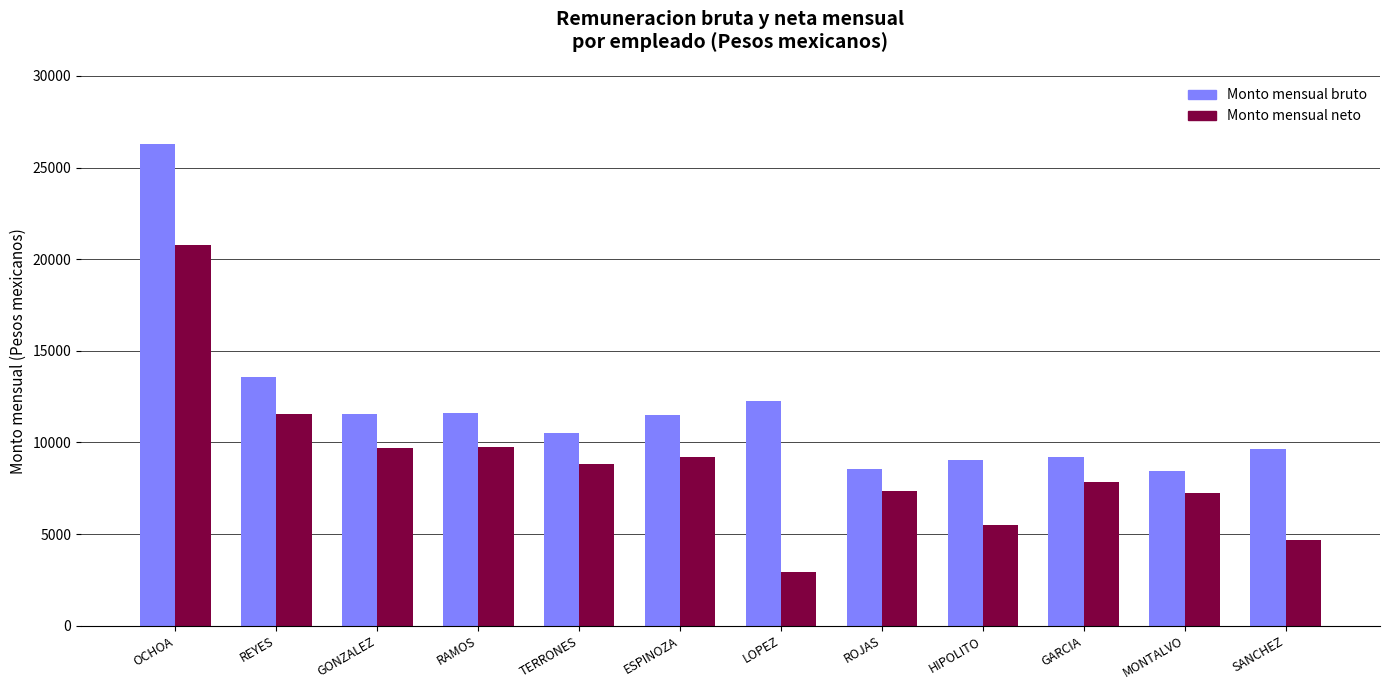

At how many categories does at least one series exceed 8748?

10